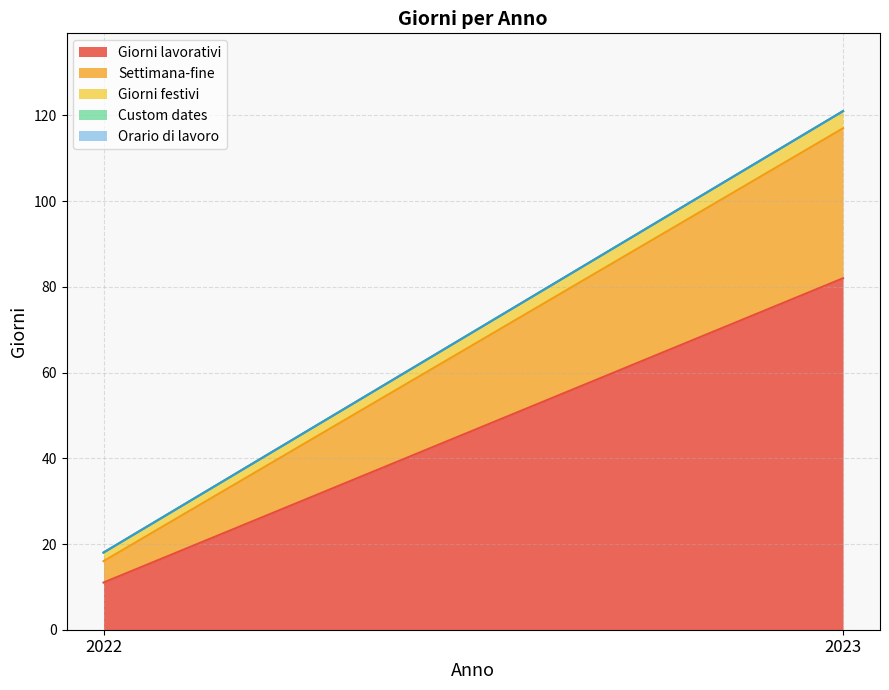

What is the difference between the Giorni lavorativi values at 2023 and 2022?

71